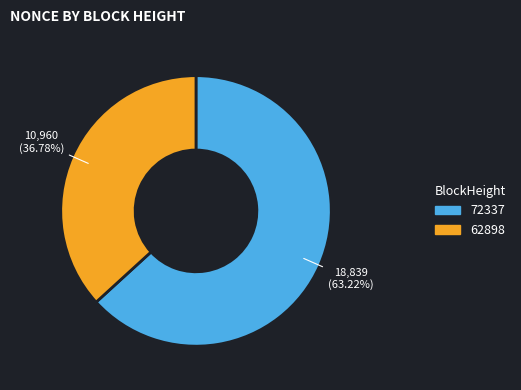

Is there any slice that represents more than half of the pie?

Yes